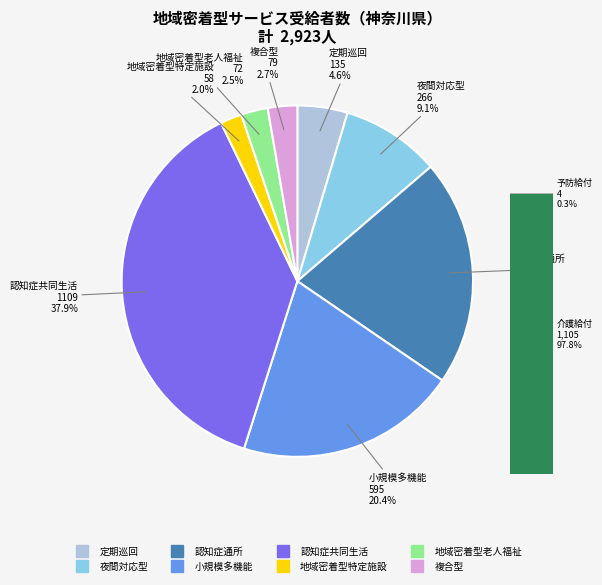

The 複合型サービス slice represents 16% of the pie. True or false?

False